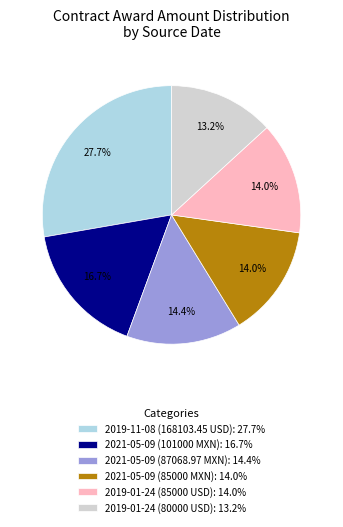

To the nearest percent, what is the difference between the largest and smallest slice percentages?

15%